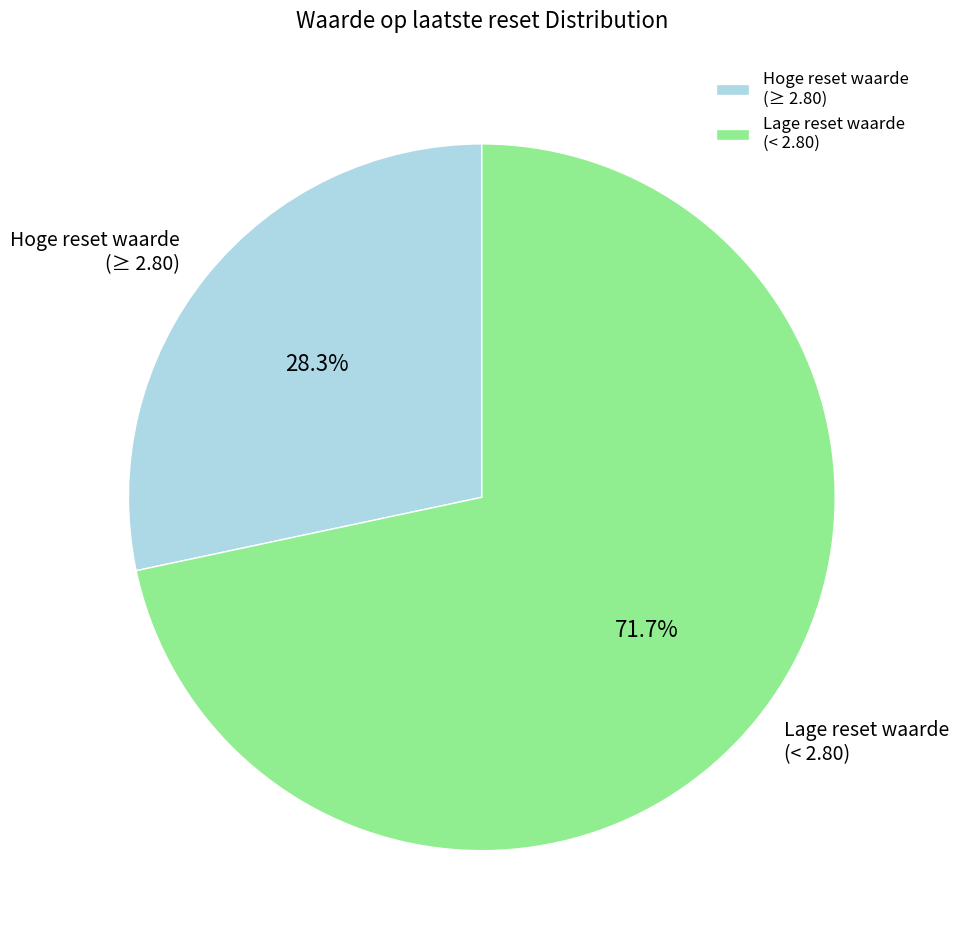

Approximately how many times larger is the value at Lage reset waarde (< 2.80) compared to Hoge reset waarde (≥ 2.80)?

2.5